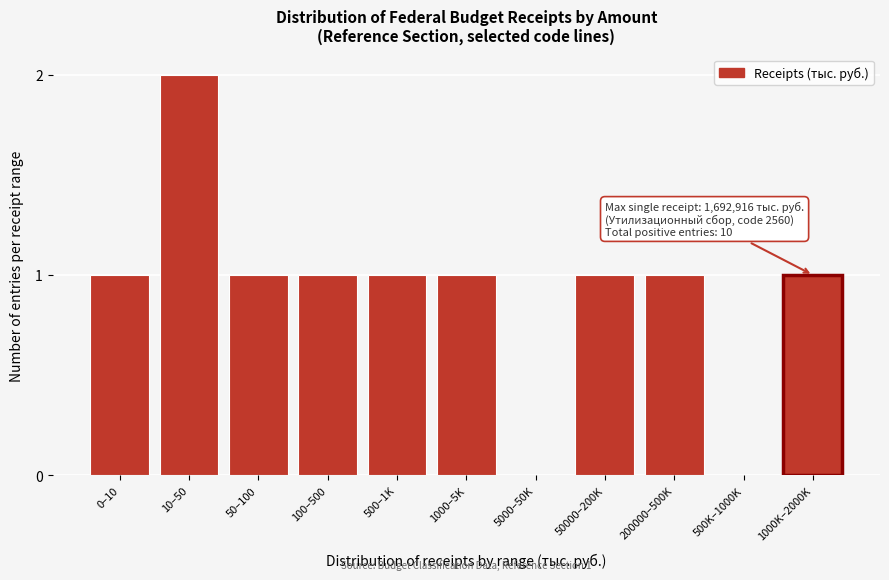

Reading left to right, list all the values displayed in this chart.

0–10=1	10–50=2	50–100=1	100–500=1	500–1K=1	1000–5K=1	5000–50K=0	50000–200K=1	200000–500K=1	500K–1000K=0	1000K–2000K=1